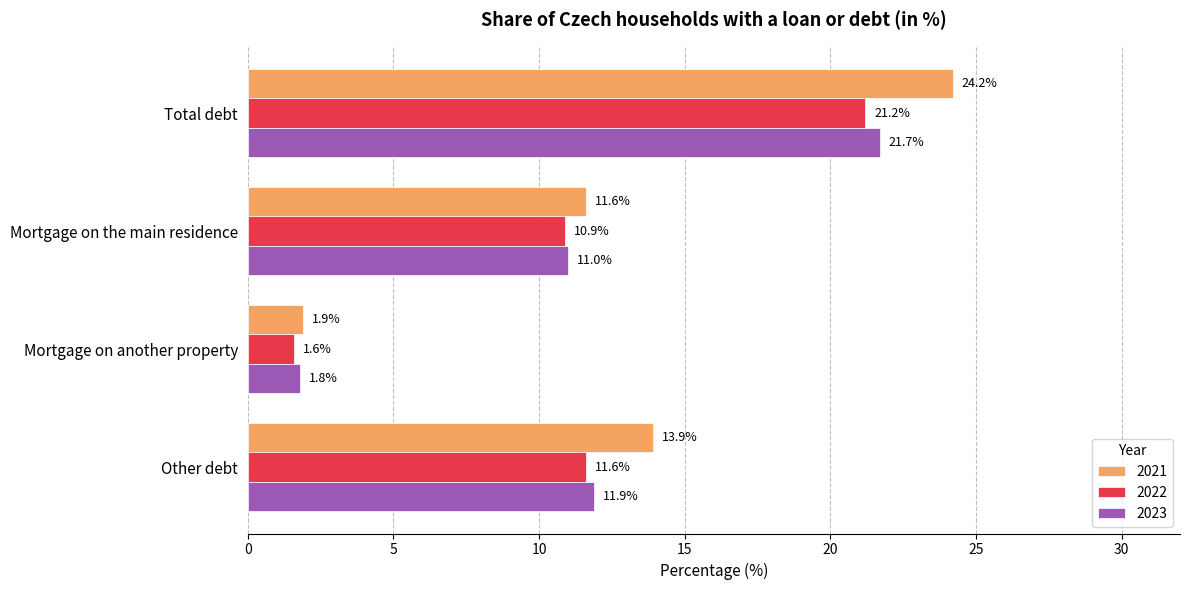

List the labels in order of 2022 value, largest first.

Total debt, Other debt, Mortgage on the main residence, Mortgage on another property